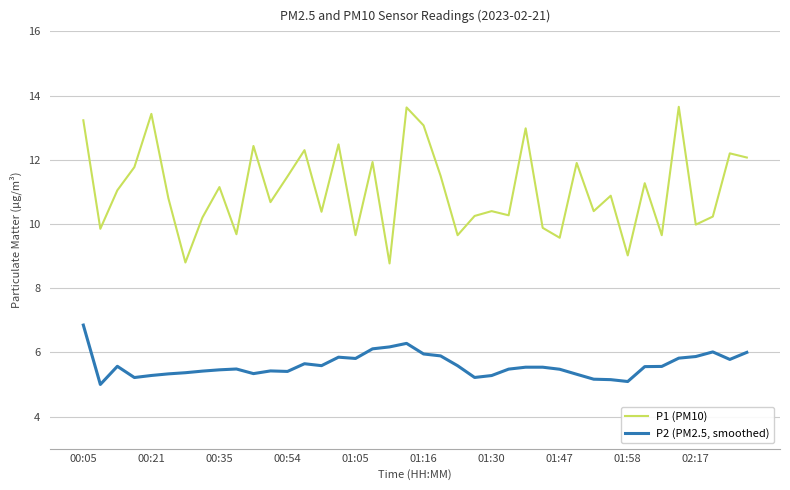

Which series has the largest total across all categories?

P1 (PM10)